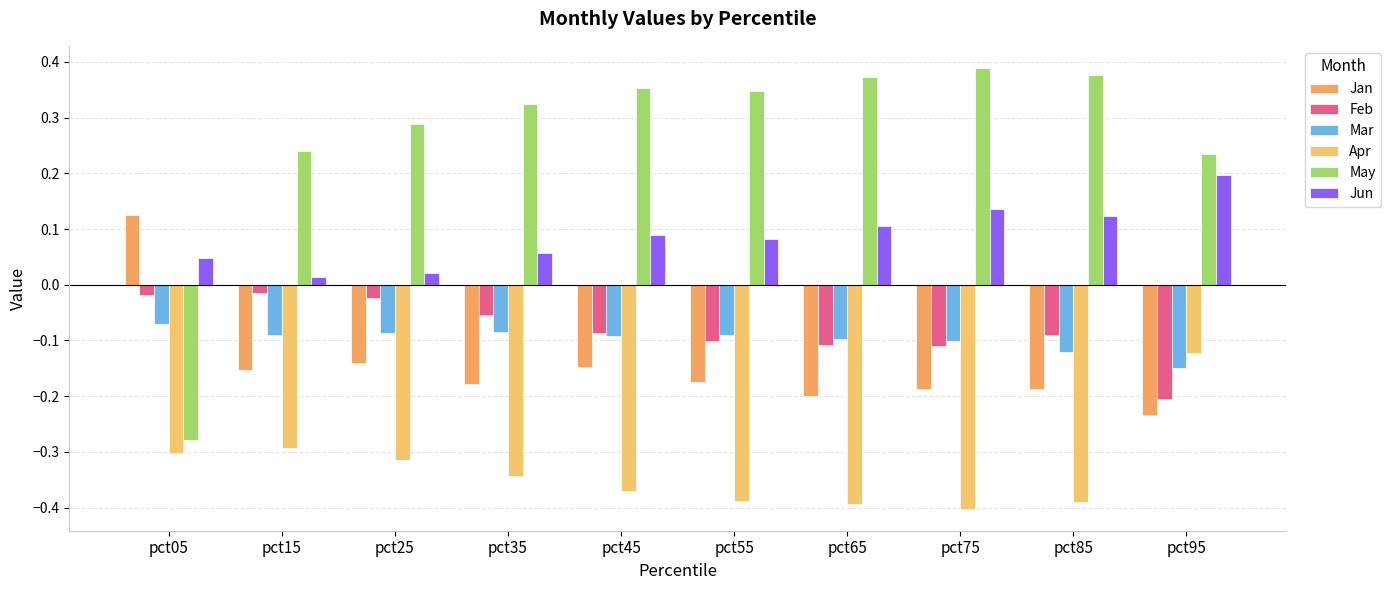

What is the value of the Feb bar at the 9th from the left?

-0.1